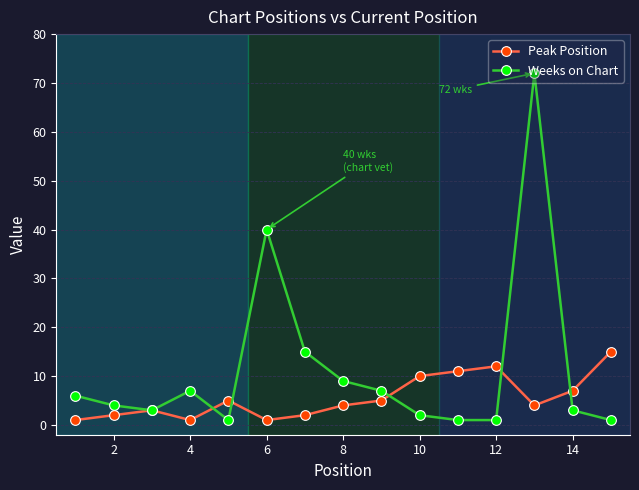

True or false: Weeks on Chart has more than 1 points higher than both neighbors.

True